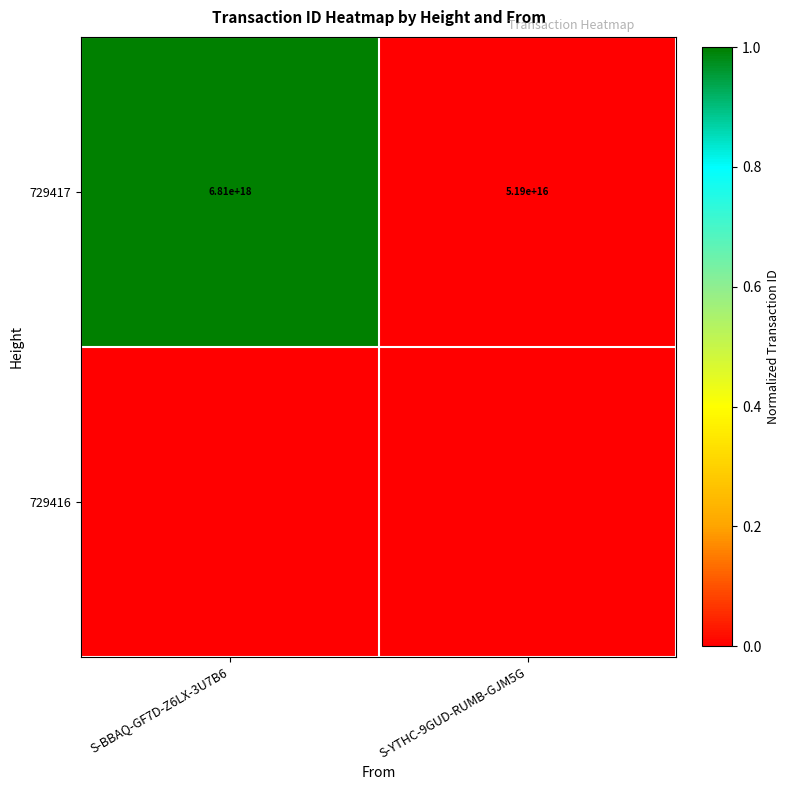

Is the value of 729416 at S-BBAQ-GF7D-Z6LX-3U7B6 greater than the value of 729417 at S-YTHC-9GUD-RUMB-GJM5G?

No